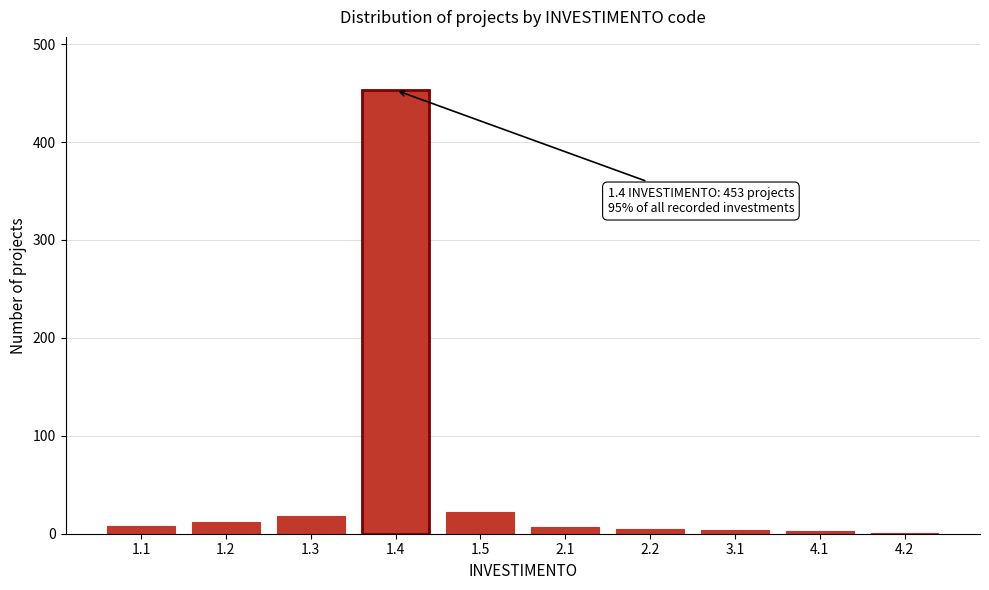

What is the sum of all values?

533